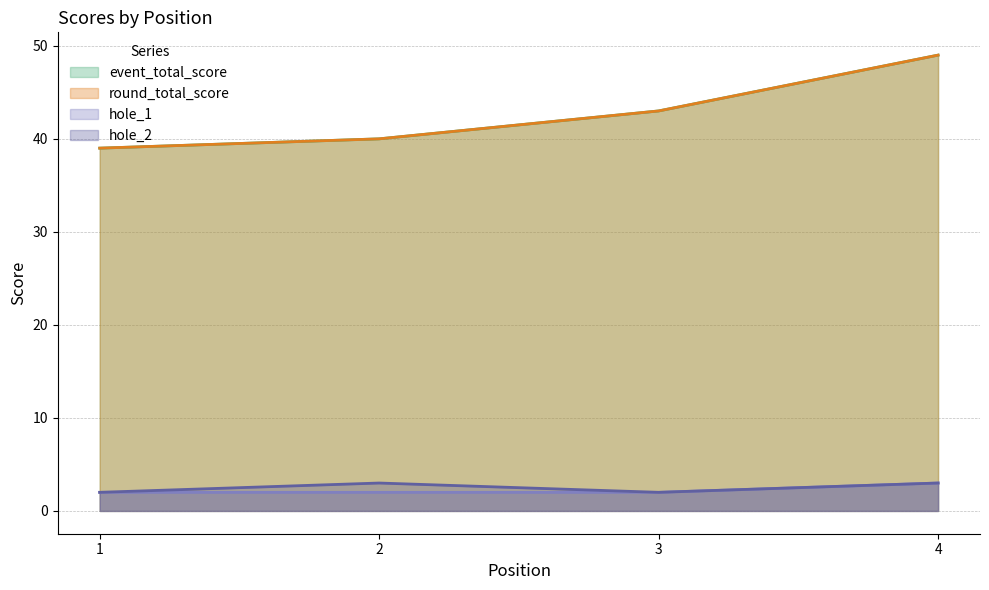

What are all the series names shown in the legend?

event_total_score, round_total_score, hole_1, hole_2